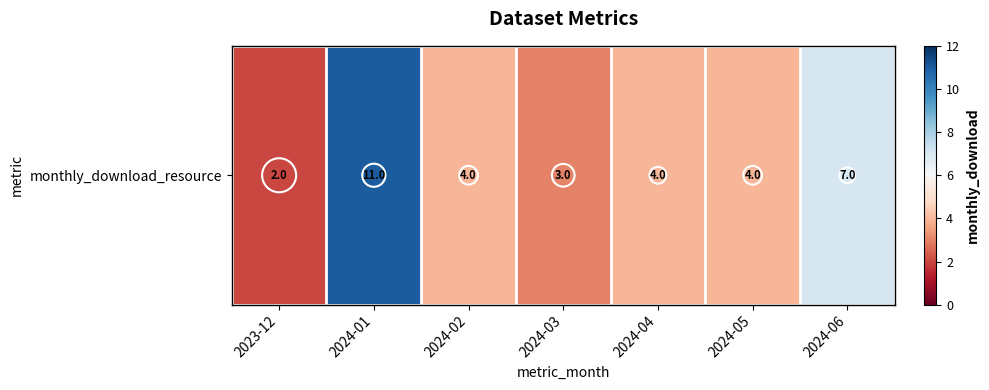

List the labels in order of value, largest first.

2024-01, 2024-06, 2024-02, 2024-04, 2024-05, 2024-03, 2023-12